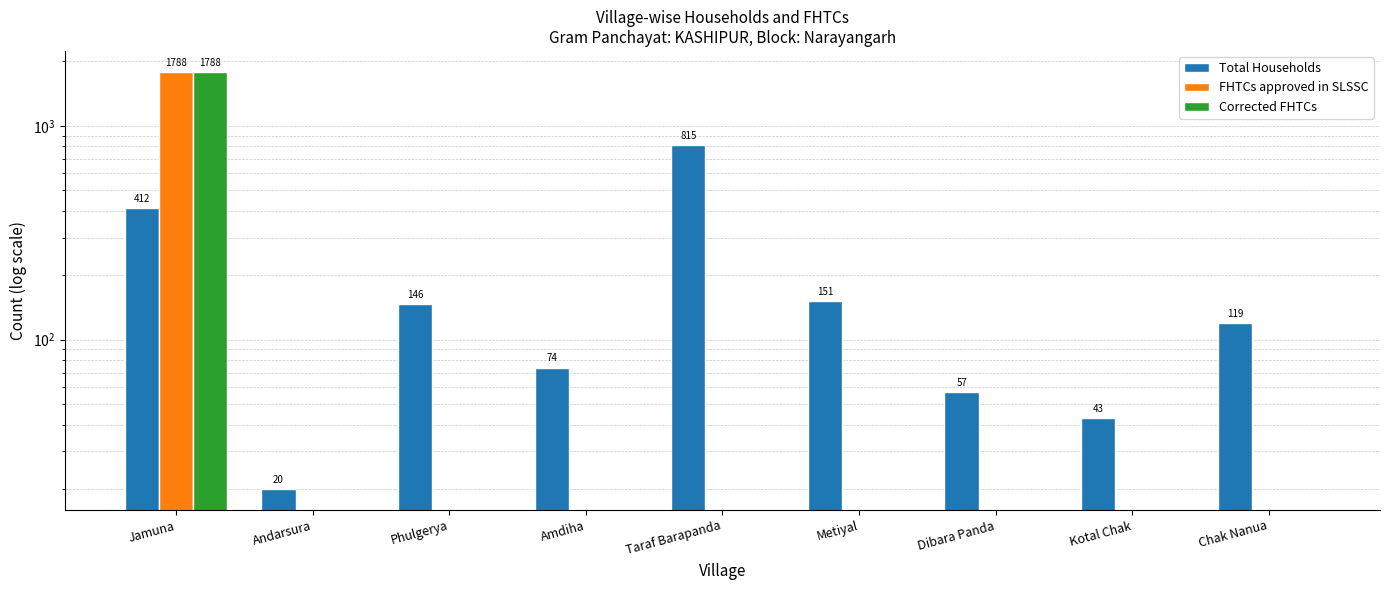

Where is FHTCs approved in SLSSC nearest to the value 894?

Jamuna